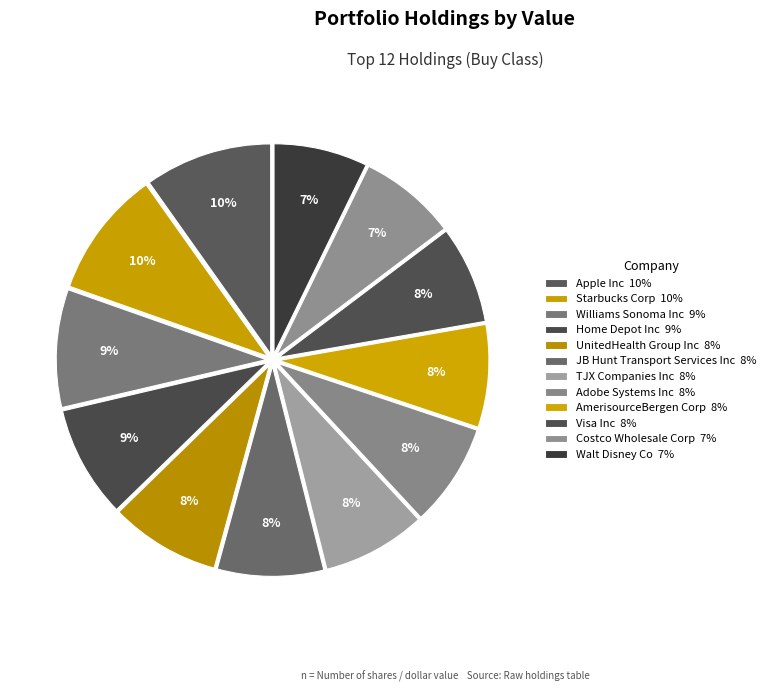

What percentage do Williams Sonoma Inc and Starbucks Corp together represent?

18.9%